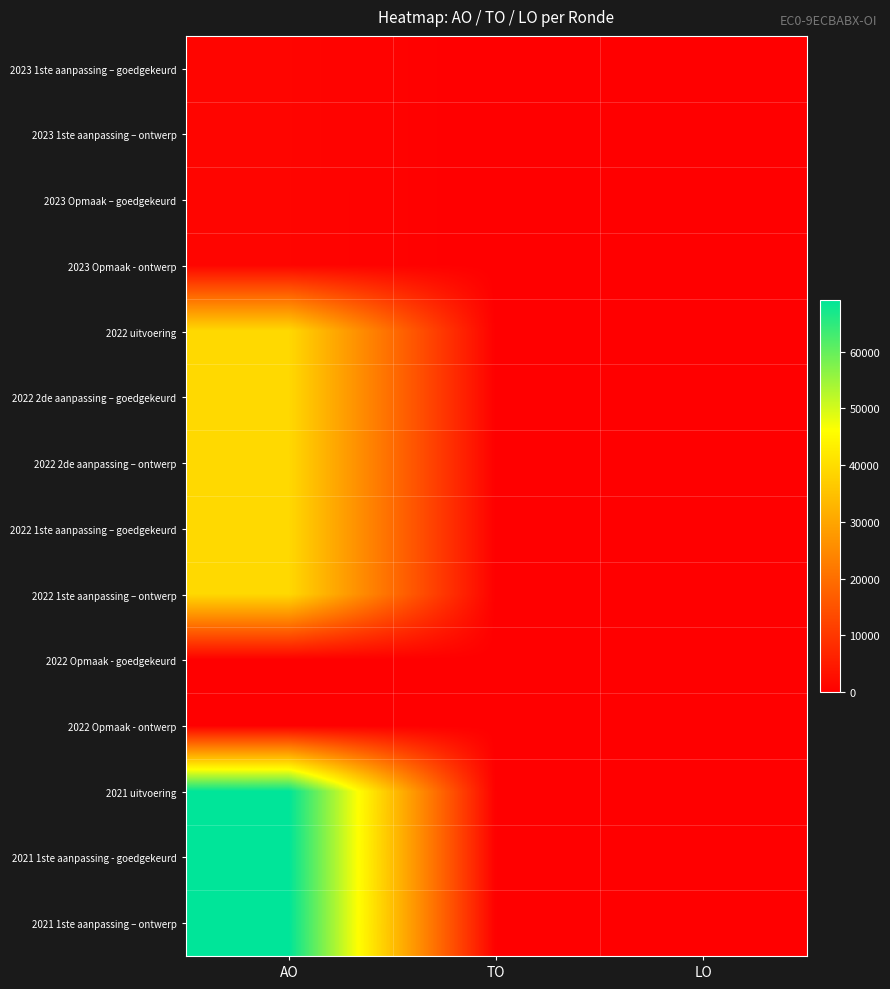

Reading left to right, what are all the values shown in this chart?

2023 1ste aanpassing – goedgekeurd: AO=958	TO=0	LO=0
2023 1ste aanpassing – ontwerp: AO=958	TO=0	LO=0
2023 Opmaak – goedgekeurd: AO=955	TO=0	LO=0
2023 Opmaak - ontwerp: AO=955	TO=0	LO=0
2022 uitvoering: AO=39193	TO=0	LO=0
2022 2de aanpassing – goedgekeurd: AO=39193	TO=0	LO=0
2022 2de aanpassing – ontwerp: AO=39193	TO=0	LO=0
2022 1ste aanpassing – goedgekeurd: AO=39193	TO=0	LO=0
2022 1ste aanpassing – ontwerp: AO=39193	TO=0	LO=0
2022 Opmaak - goedgekeurd: AO=0	TO=0	LO=0
2022 Opmaak - ontwerp: AO=0	TO=0	LO=0
2021 uitvoering: AO=69162	TO=0	LO=0
2021 1ste aanpassing - goedgekeurd: AO=69162	TO=0	LO=0
2021 1ste aanpassing – ontwerp: AO=69162	TO=0	LO=0